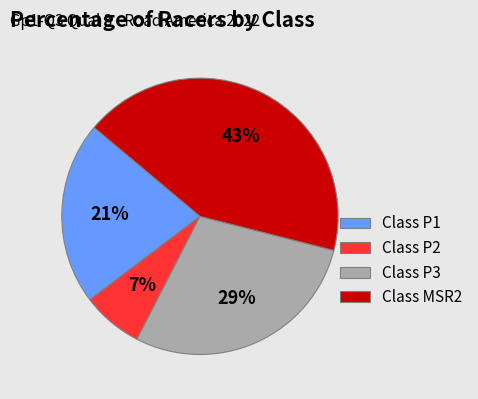

Is the sum of Class MSR2 and Class P3 greater than half?

Yes